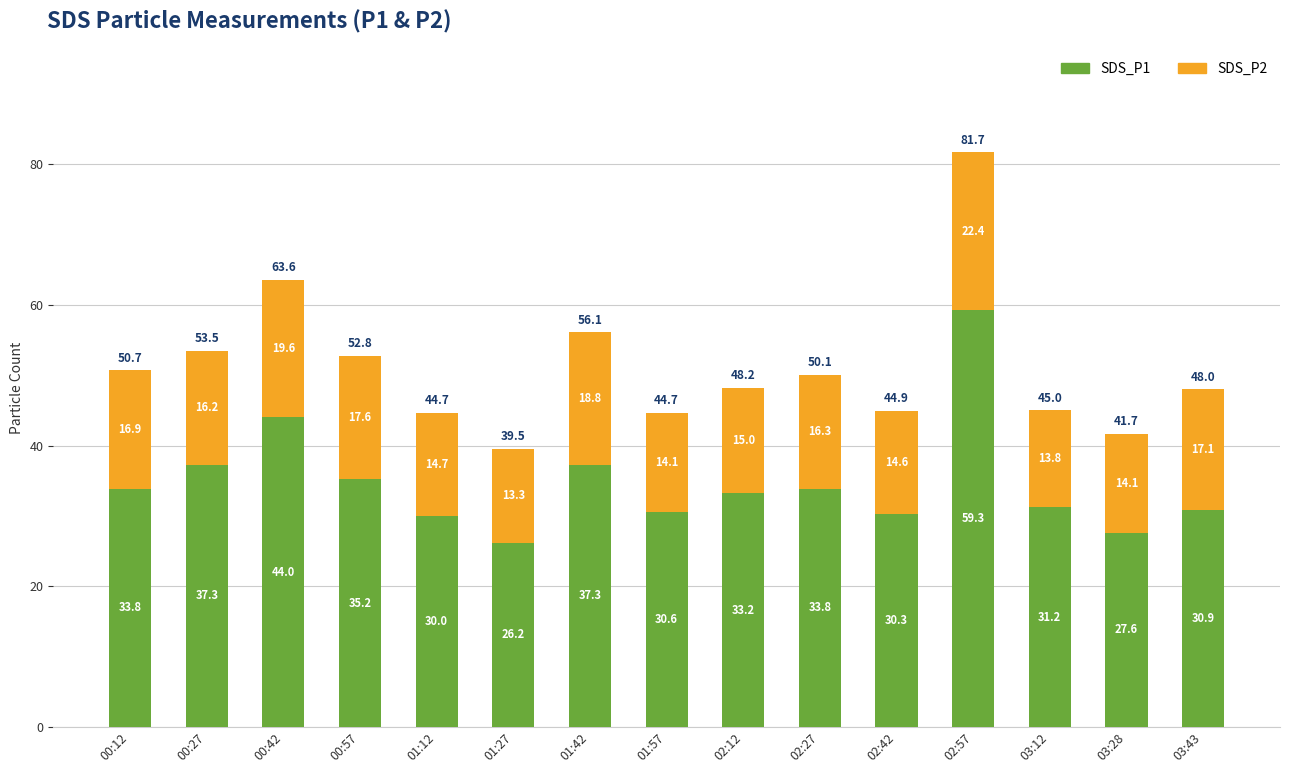

Are the bars horizontal?

No